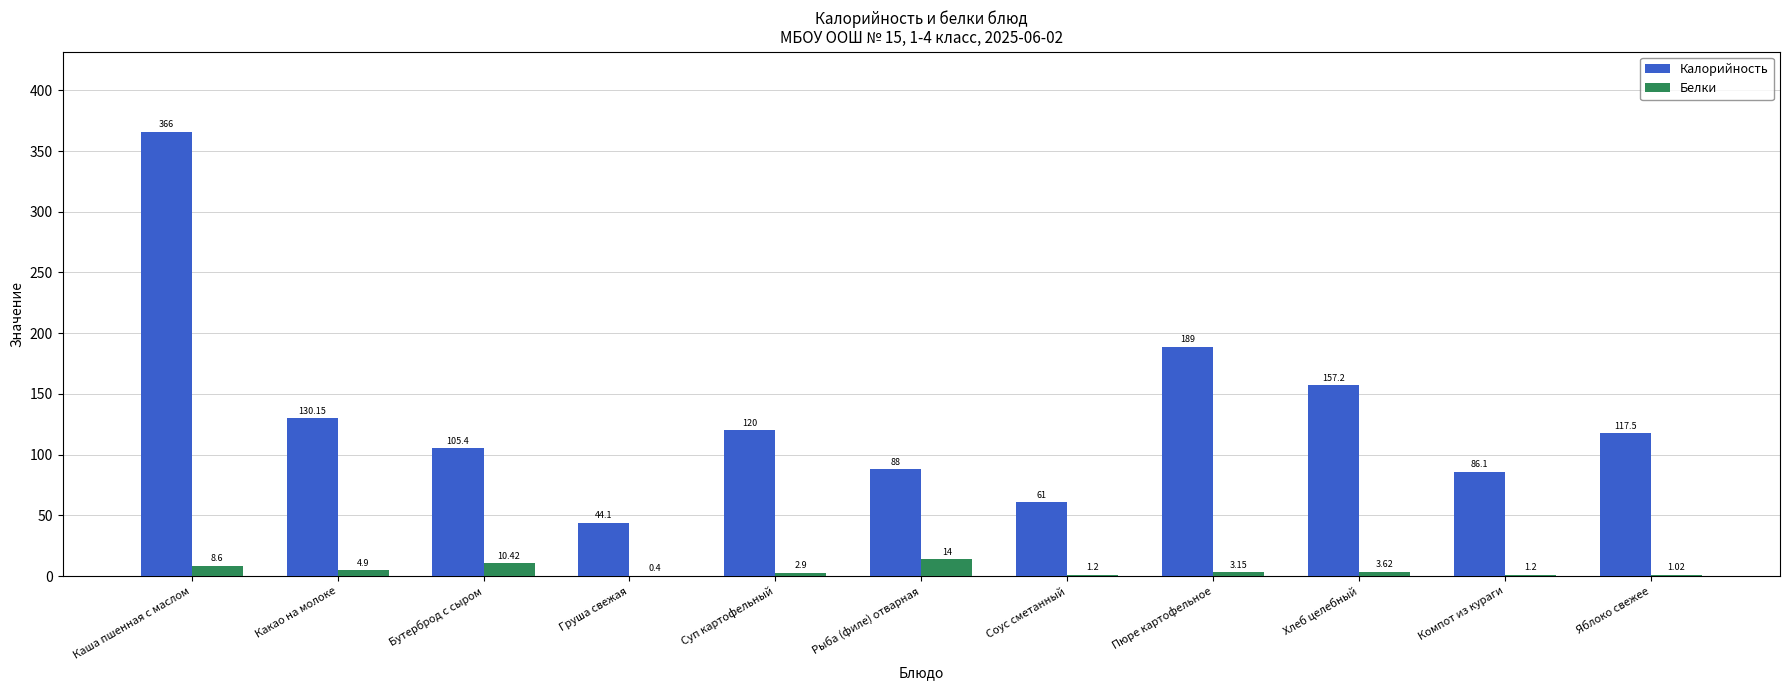

Are the bars grouped side by side (vs. stacked)?

Yes